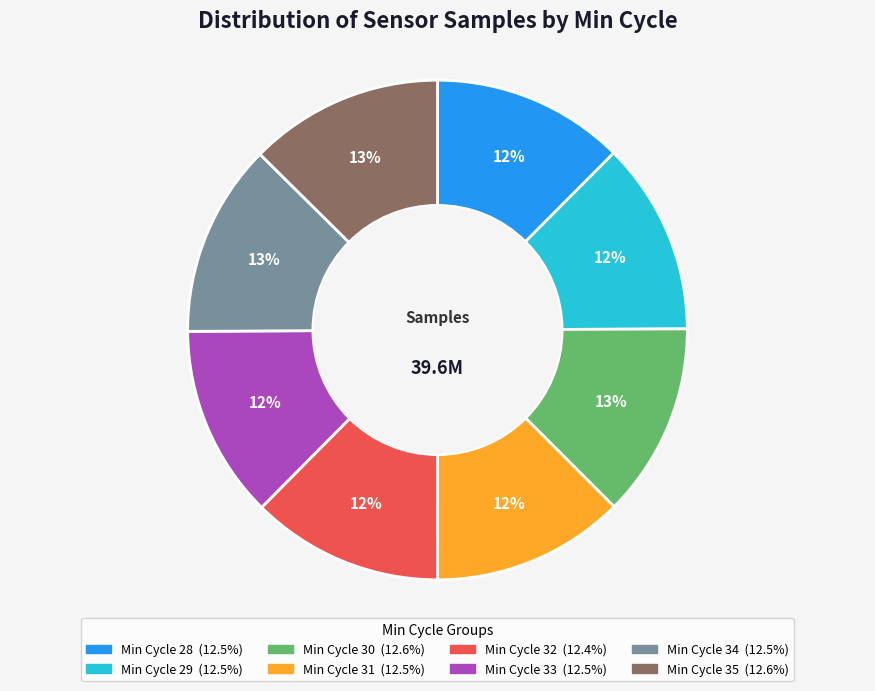

Is there a majority slice in this chart?

No